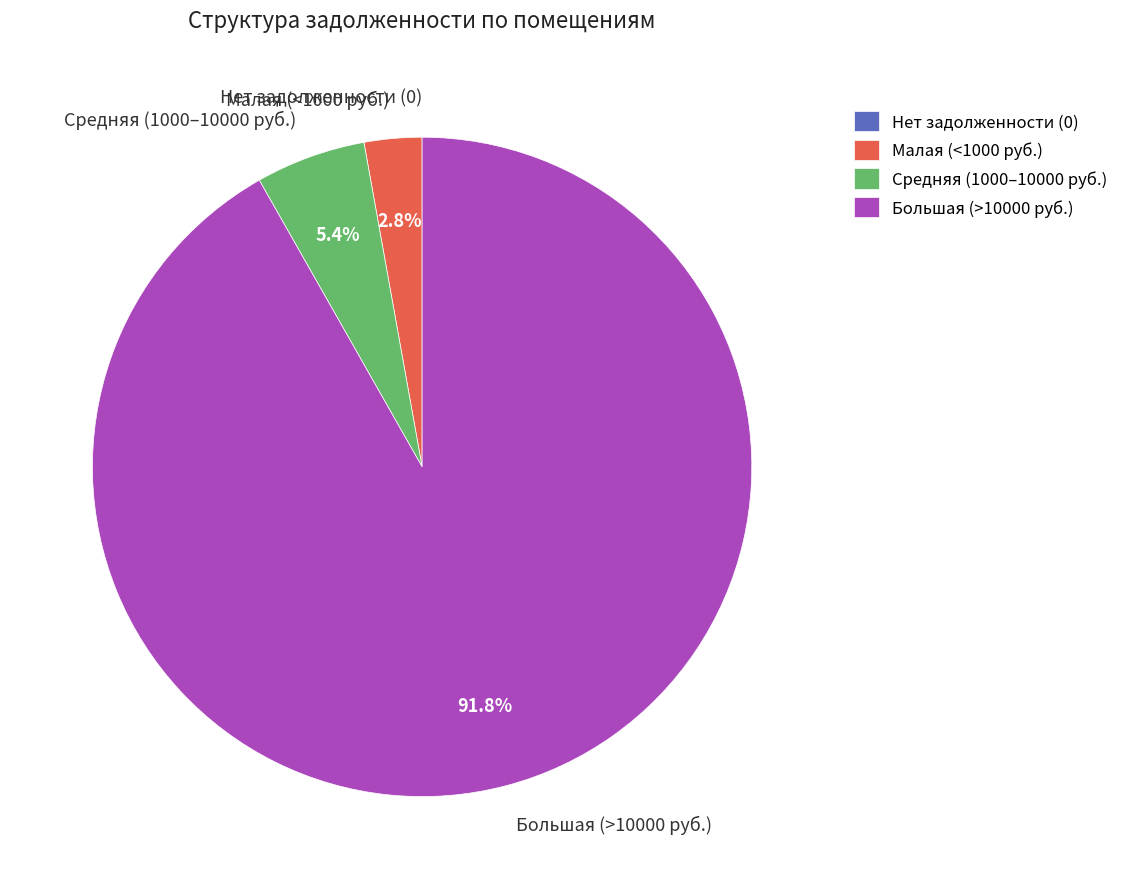

To the nearest percent, what is the average slice percentage?

25%